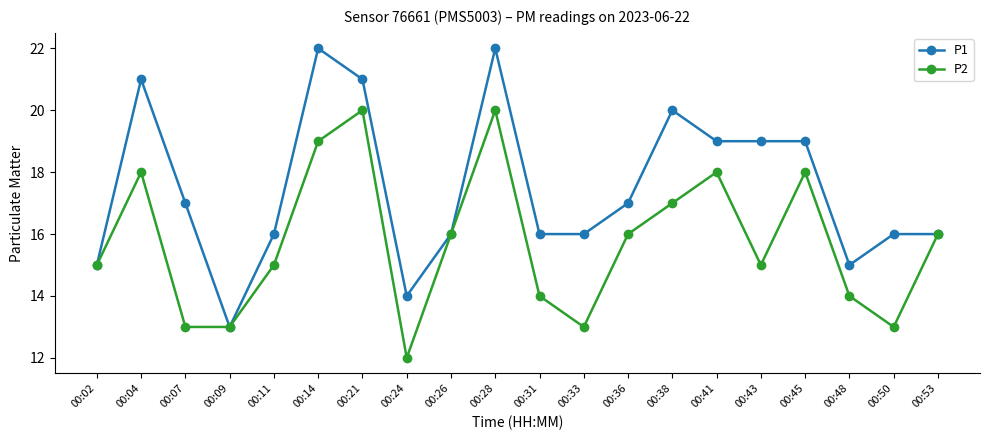

True or false: P1 has a value of 4 at 00:33.

False